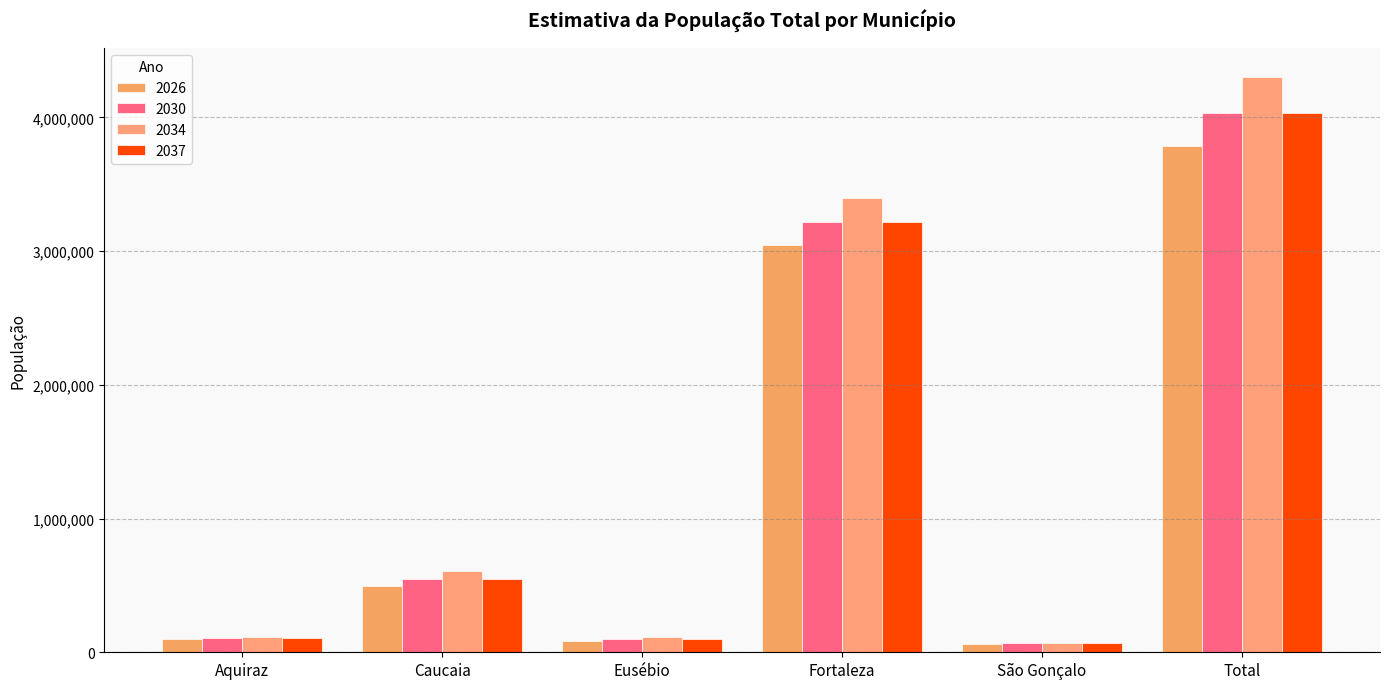

Where is 2037 nearest to the value 2050716?

Fortaleza